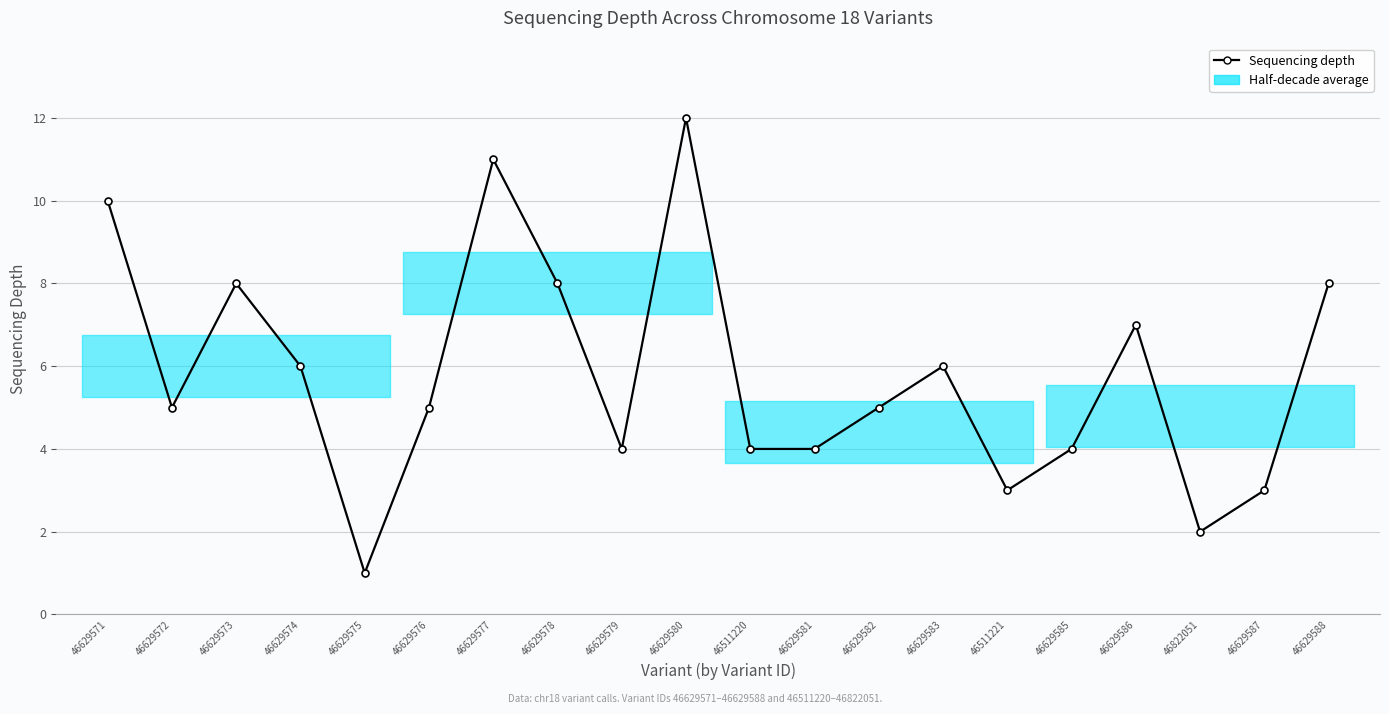

Reading right to left, transcribe all the data shown in this chart.

46629588=8	46629587=3	46822051=2	46629586=7	46629585=4	46511221=3	46629583=6	46629582=5	46629581=4	46511220=4	46629580=12	46629579=4	46629578=8	46629577=11	46629576=5	46629575=1	46629574=6	46629573=8	46629572=5	46629571=10